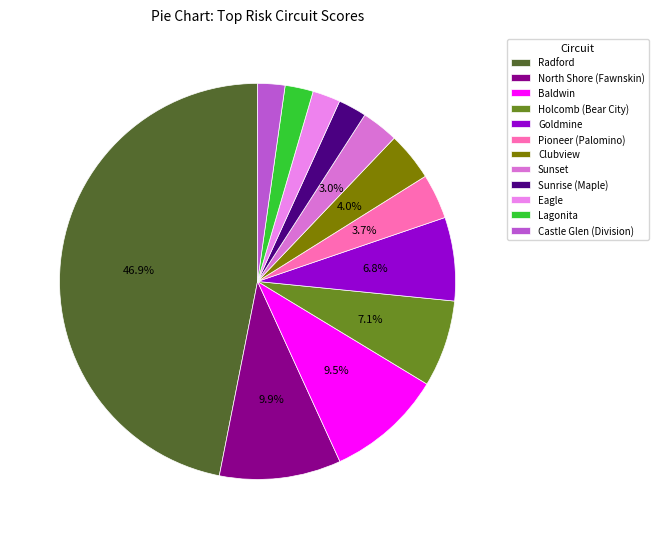

The Holcomb (Bear City) slice represents 7% of the pie. True or false?

True